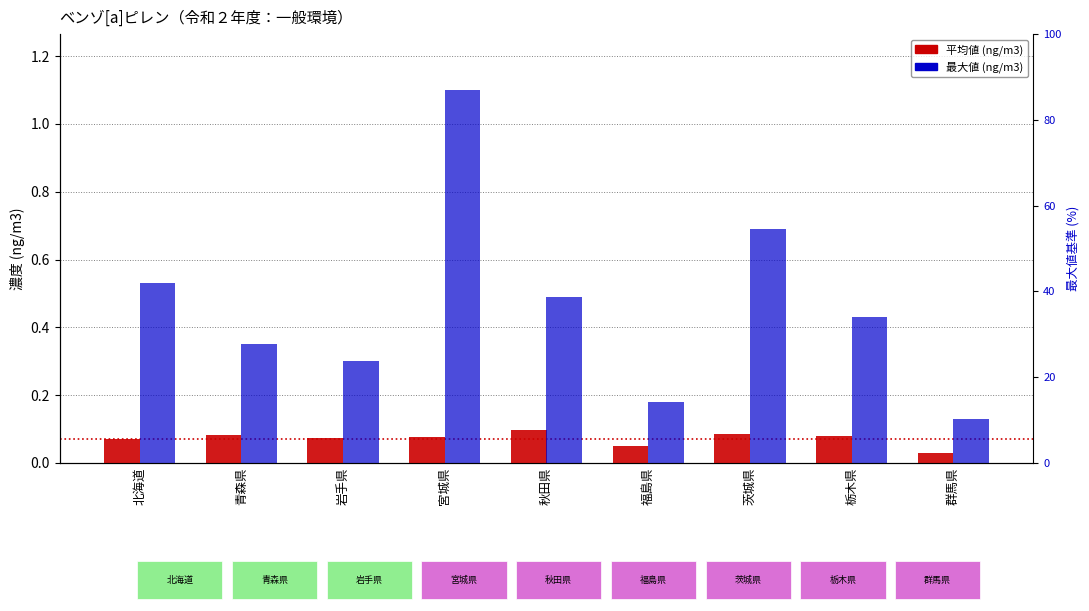

What is the sum of all 最大値 (ng/m3) values?

4.2